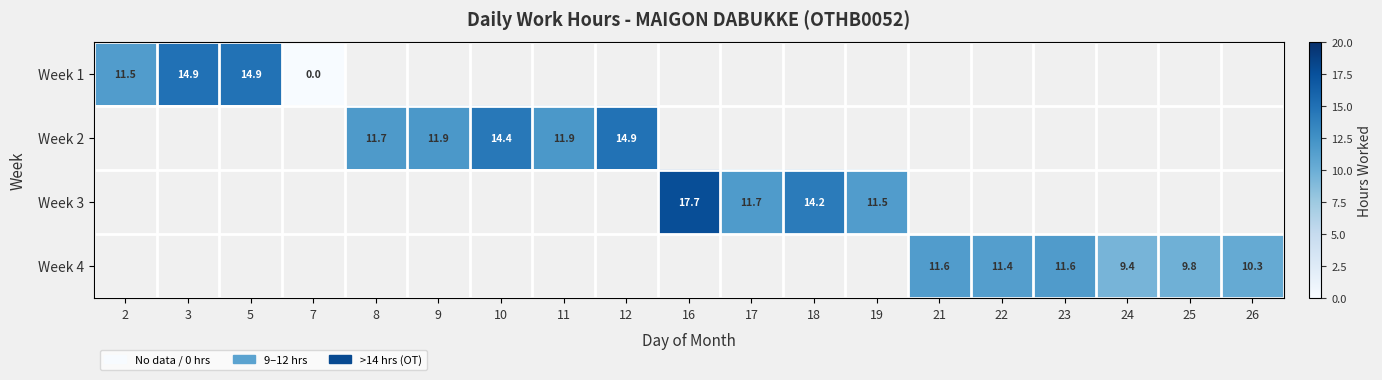

The Week 4 series shows 15.4 at 21. True or false?

False